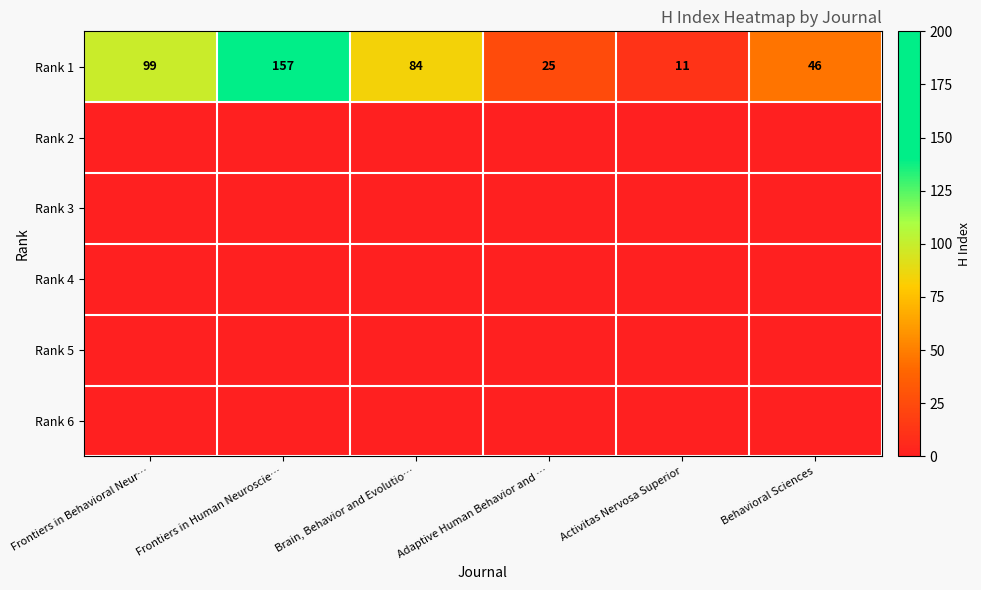

Read the Rank 1 value at Frontiers in Behavioral Neur….

99